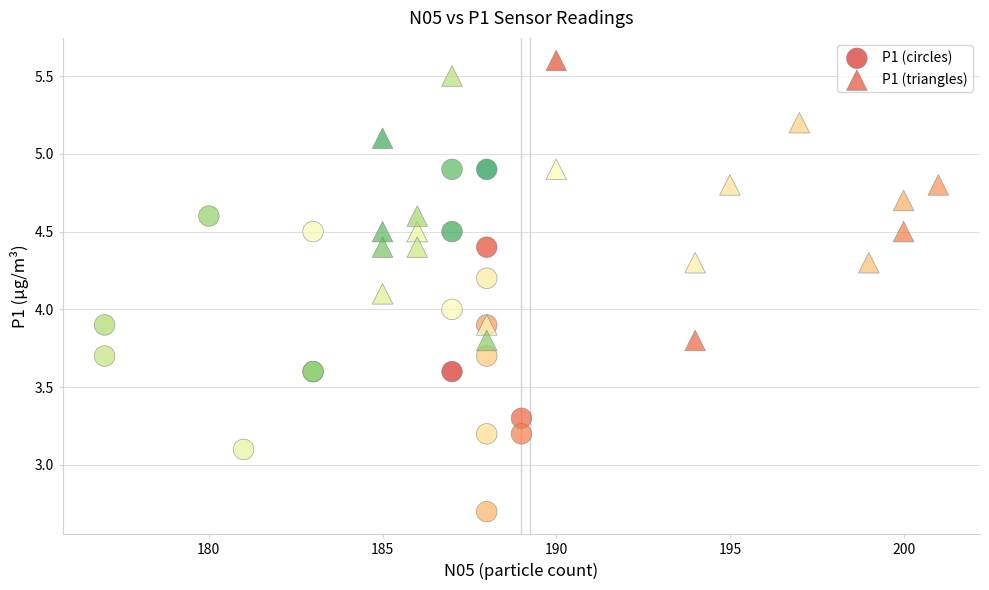

Which series reaches the minimum Y coordinate?

P1 (circles)